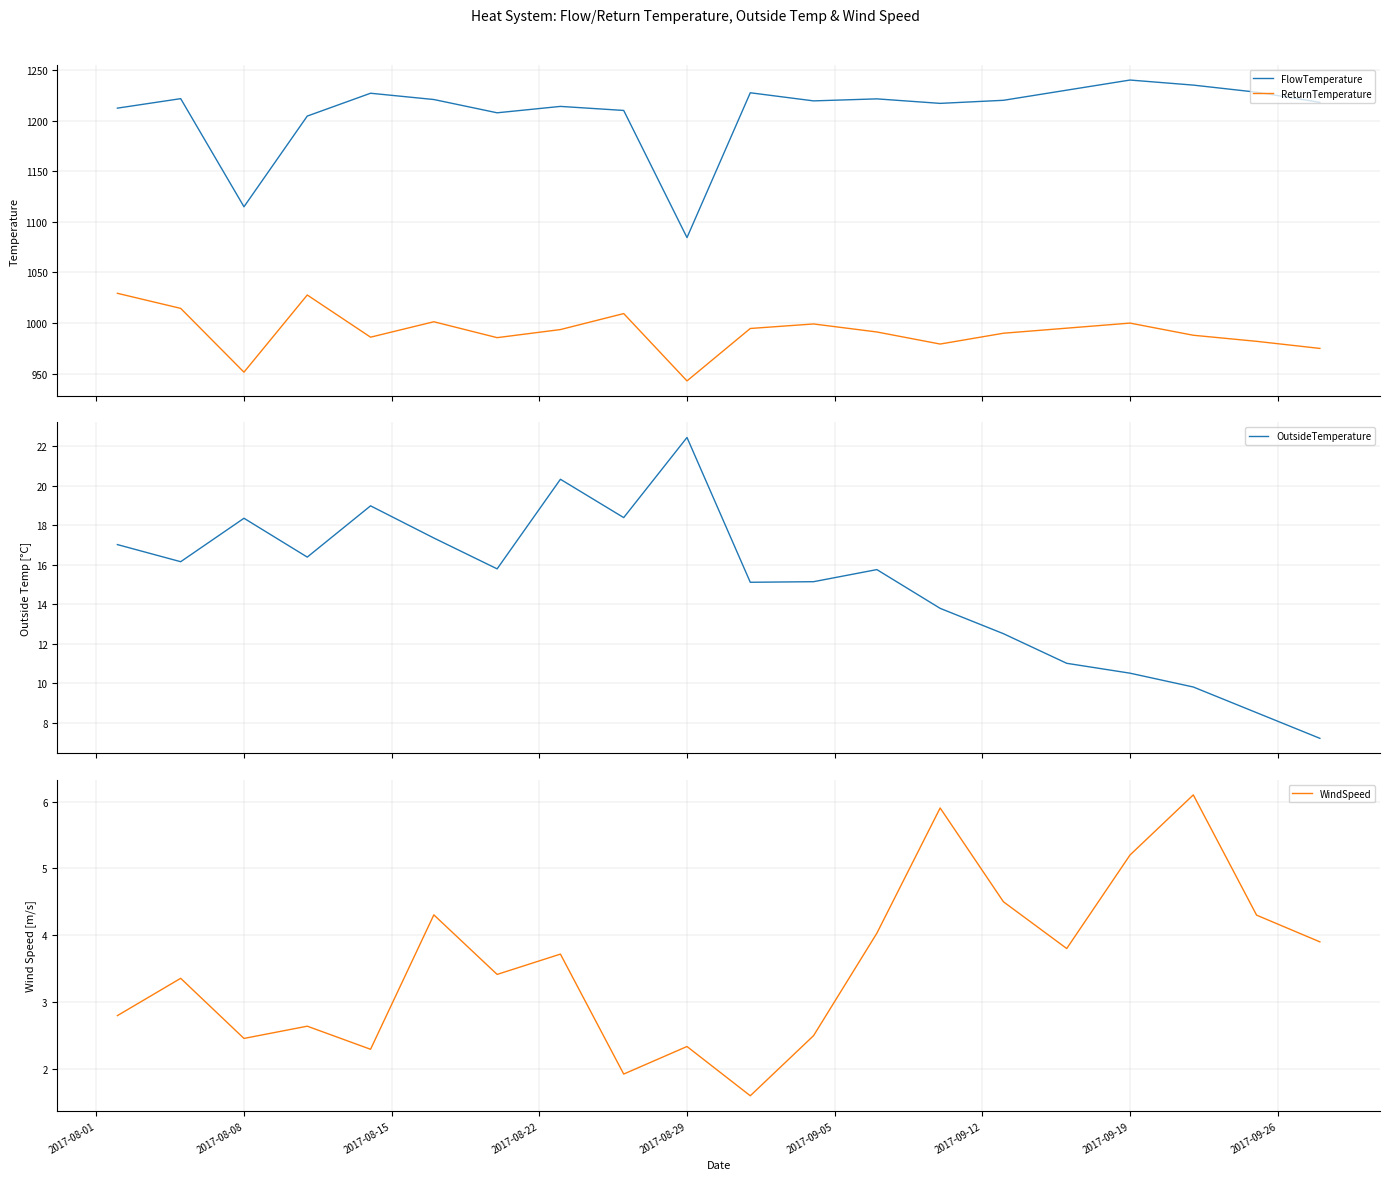

Rank the series by their maximum value, from highest to lowest.

FlowTemperature, ReturnTemperature, OutsideTemperature, WindSpeed